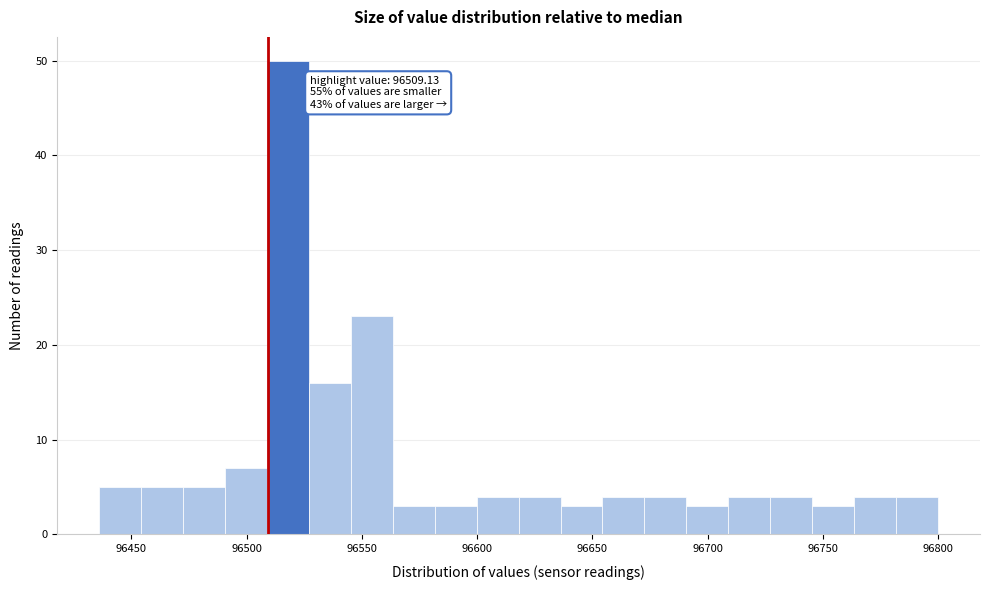

Around what value on the x-axis is the tallest bar? Give the approximate position of its centre, as read against the axis.

96520